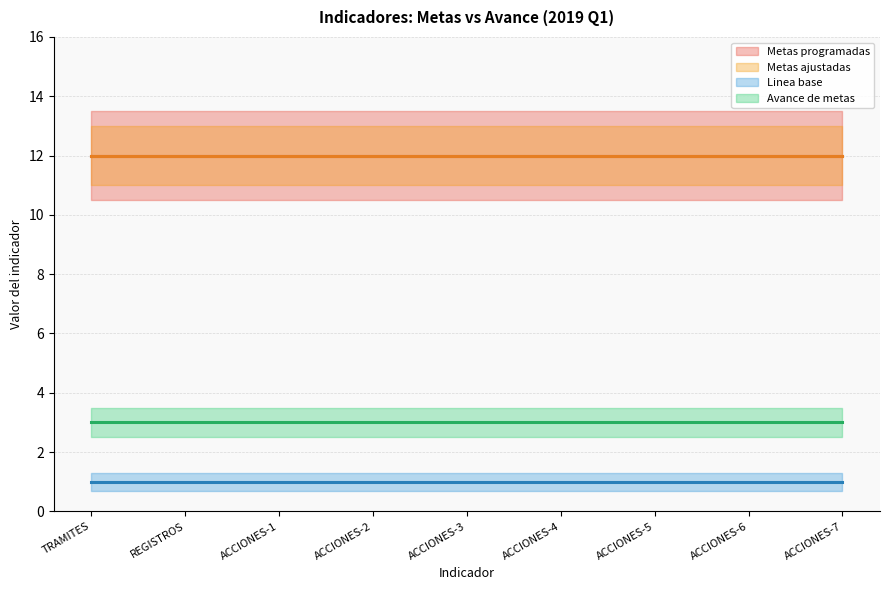

Does the chart display data point markers on the line(s)?

No